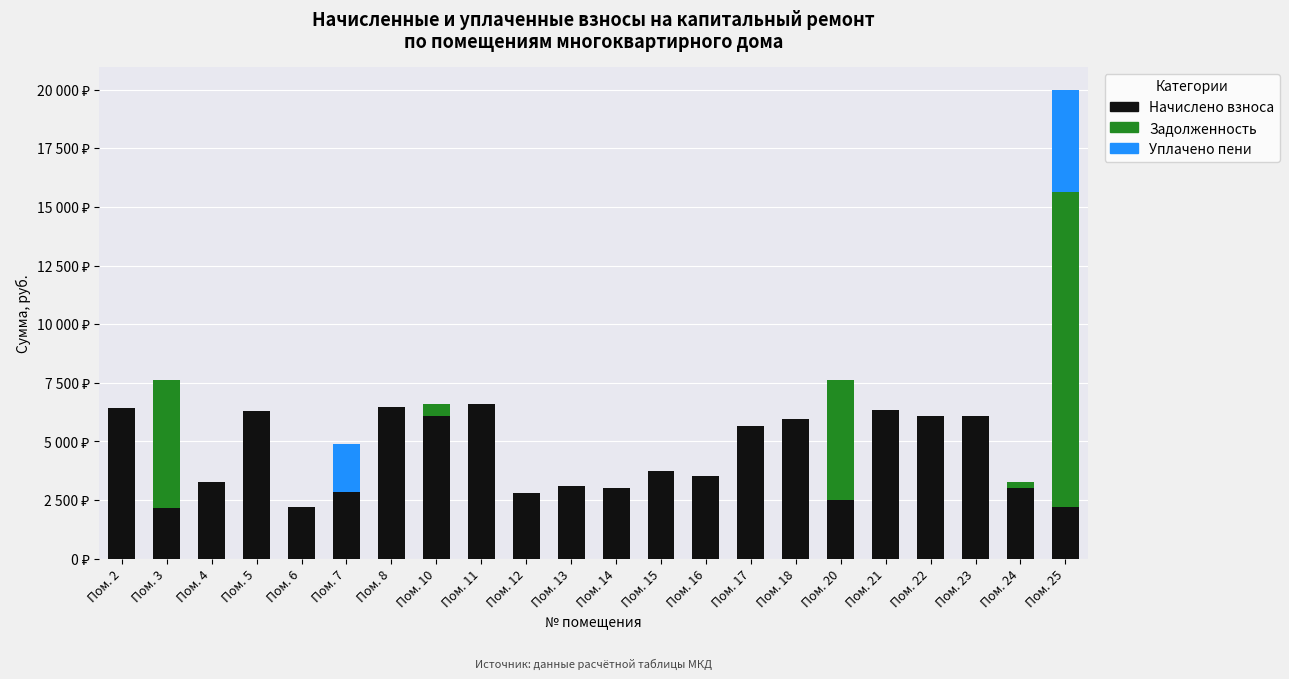

What are all the series names shown in the legend?

Начислено взноса, Задолженность, Уплачено пени